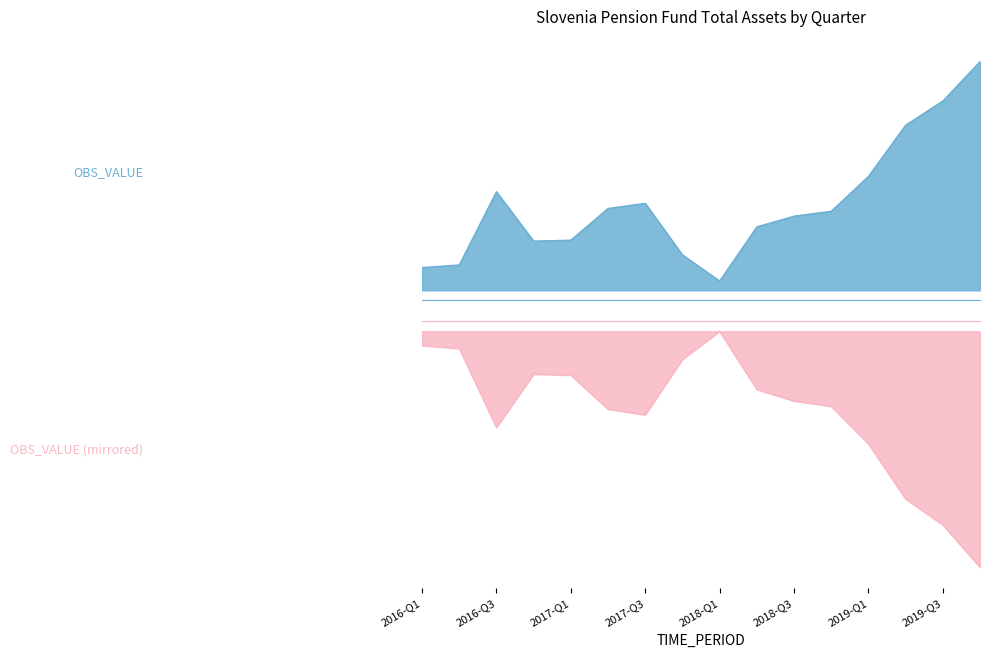

True or false: the data shows 678.1 at 2017-Q1.

False